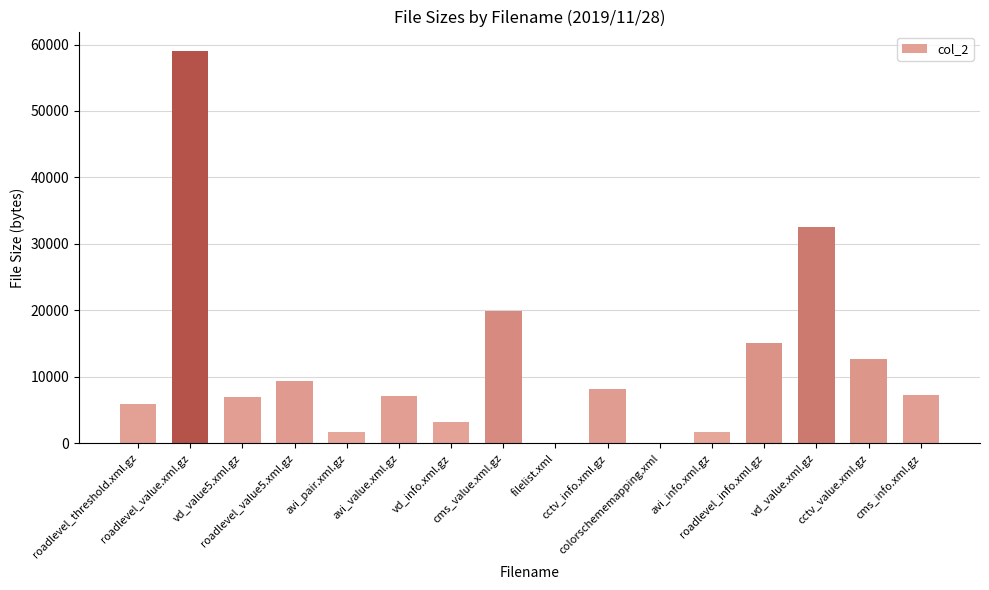

What is the maximum value shown in the chart?

59001